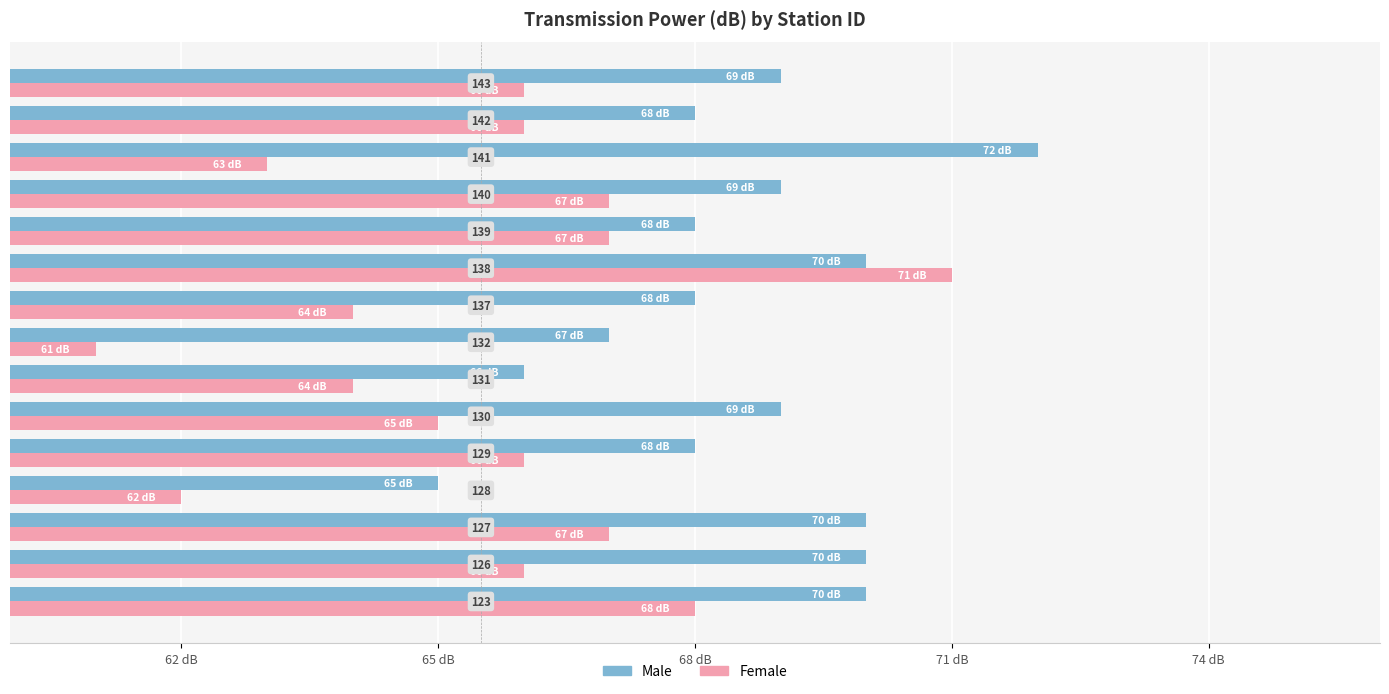

What are all the series names shown in the legend?

Male, Female